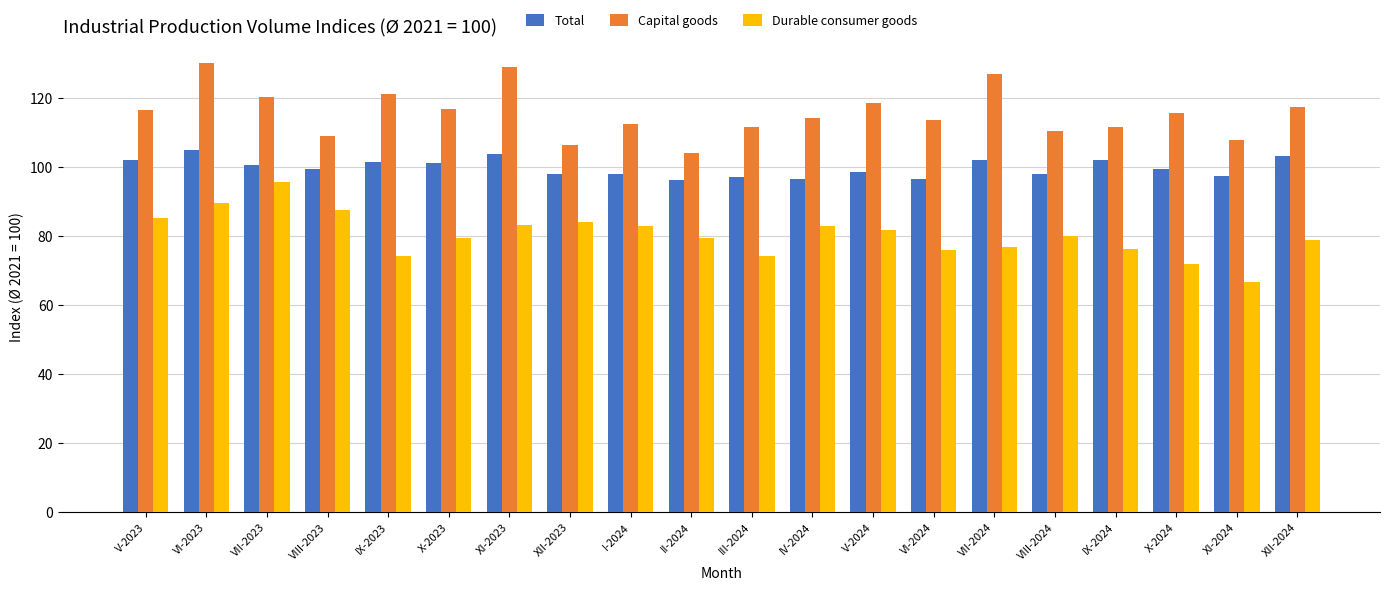

How many data points does each series have?

20